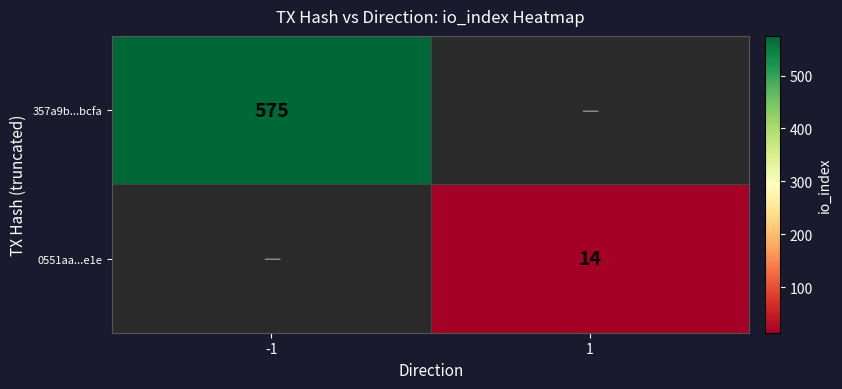

True or false: 357a9b...bcfa has a value of 782 at -1.

False